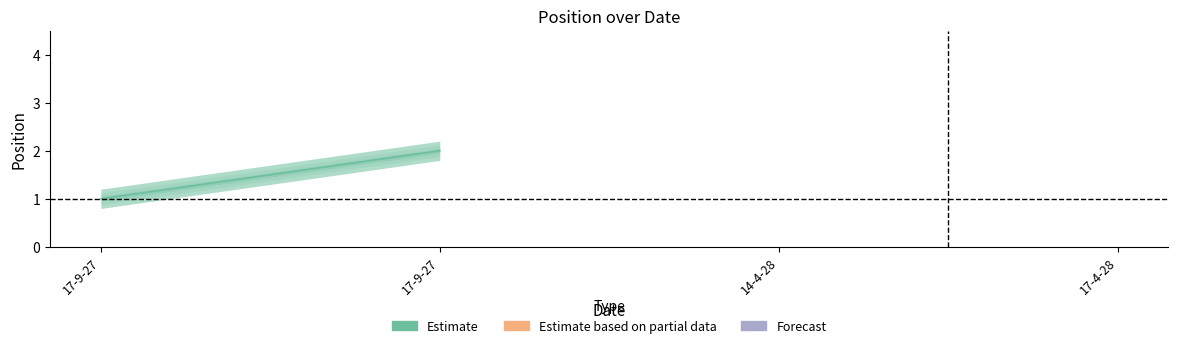

List the labels in order of value, smallest first.

17-9-27, 17-9-27, 14-4-28, 17-4-28